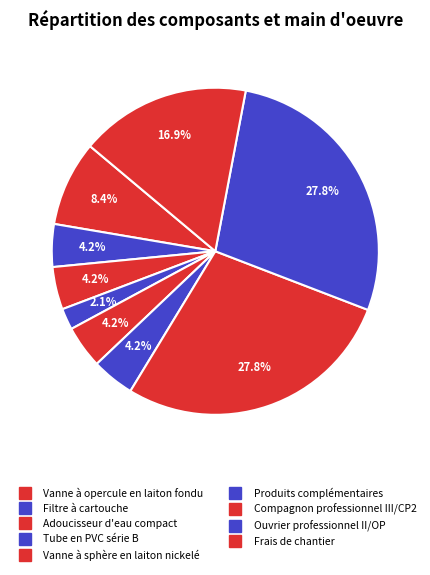

Count the number of slices in the pie.

9